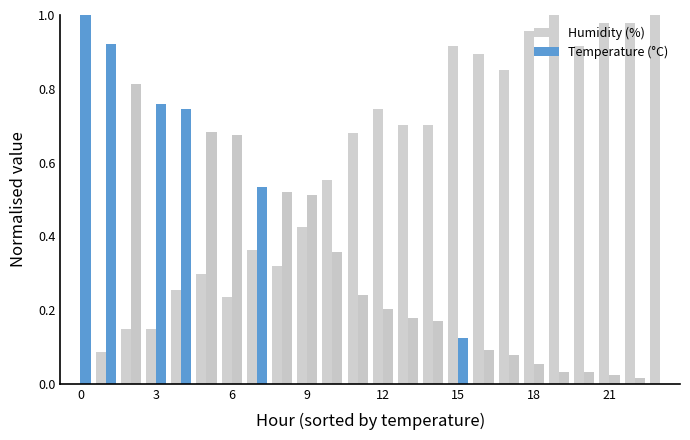

The chart shows a value of 0.6 at 21. True or false?

False